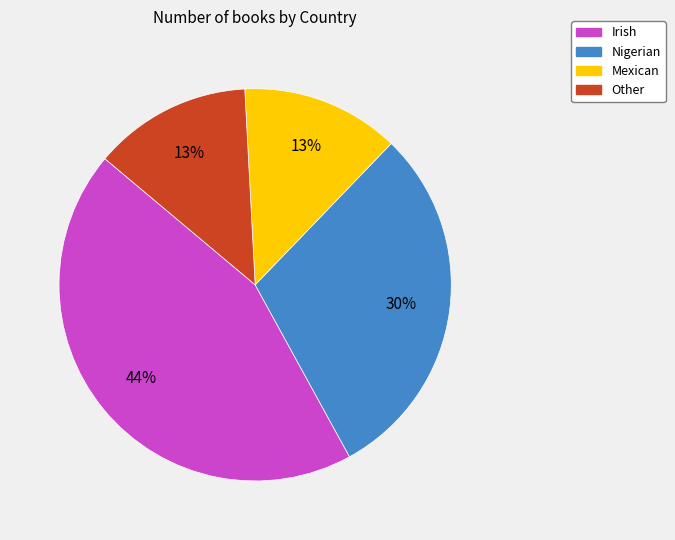

Between Mexican and Irish, which is larger?

Irish